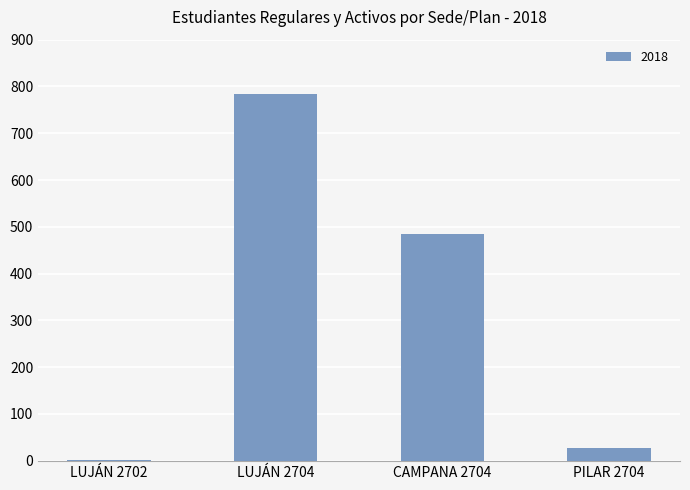

Reading right to left, list all the values displayed in this chart.

PILAR 2704=28	CAMPANA 2704=485	LUJÁN 2704=783	LUJÁN 2702=2